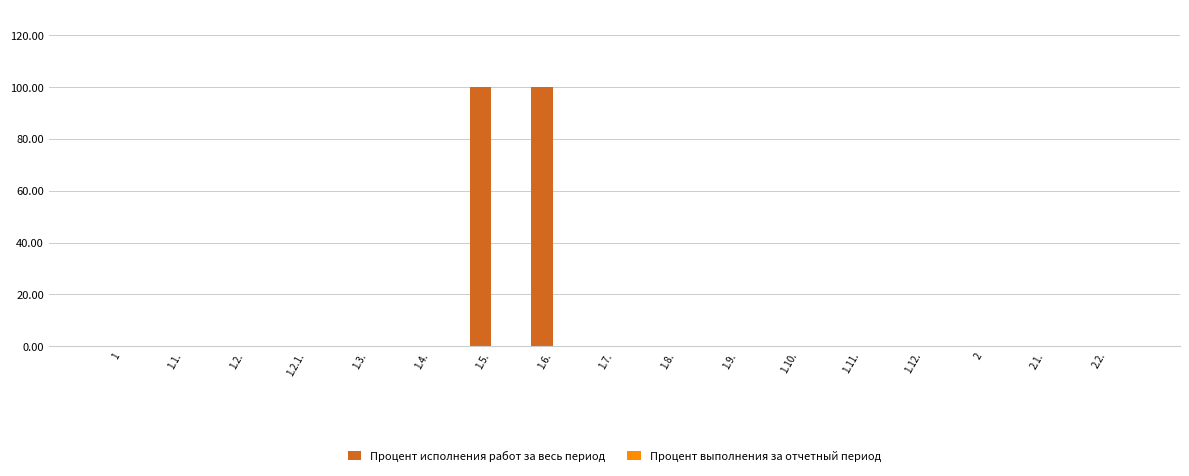

Which has a higher value, 1.12. or 1.5.?

1.5.